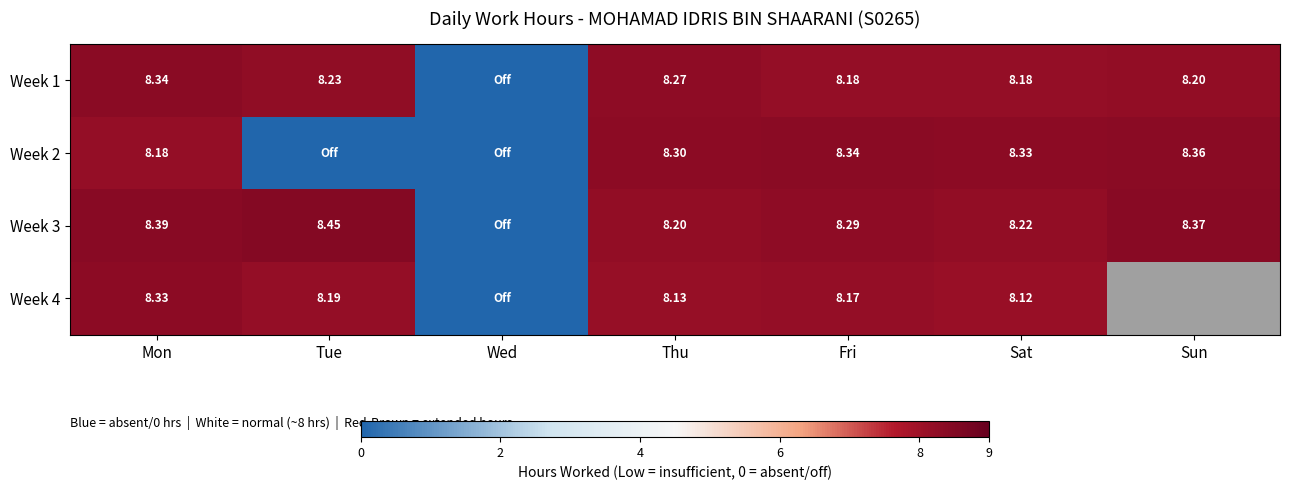

Is the value of Week 4 at Sat greater than the value of Week 1 at Sun?

No